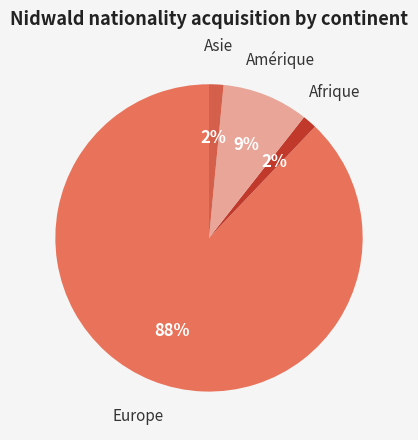

Between Afrique and Amérique, which is larger?

Amérique